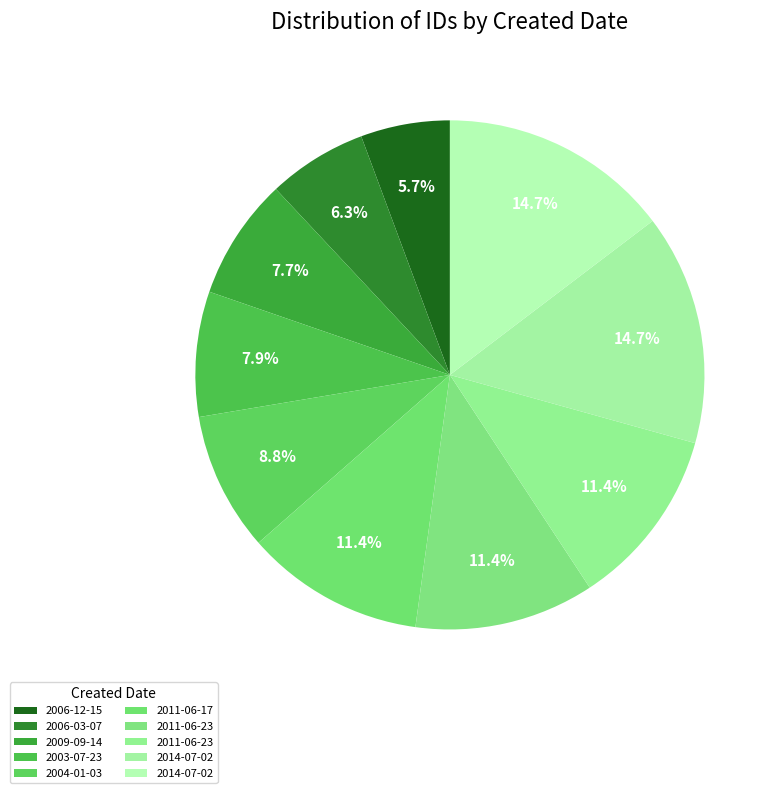

How many segments does this pie chart have?

10